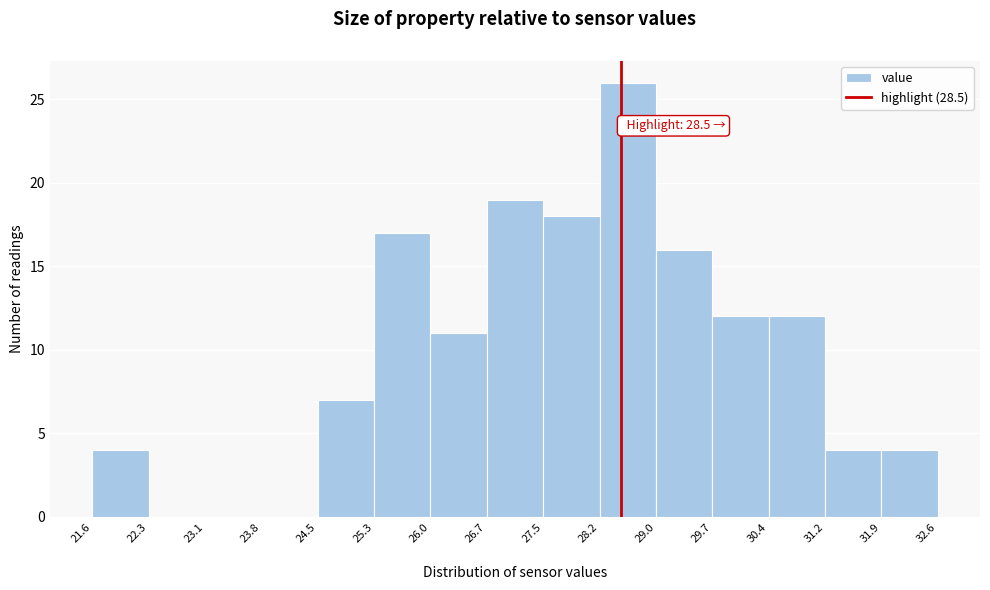

Over which range of the x-axis is the bar tallest?

28.2 to 29.0